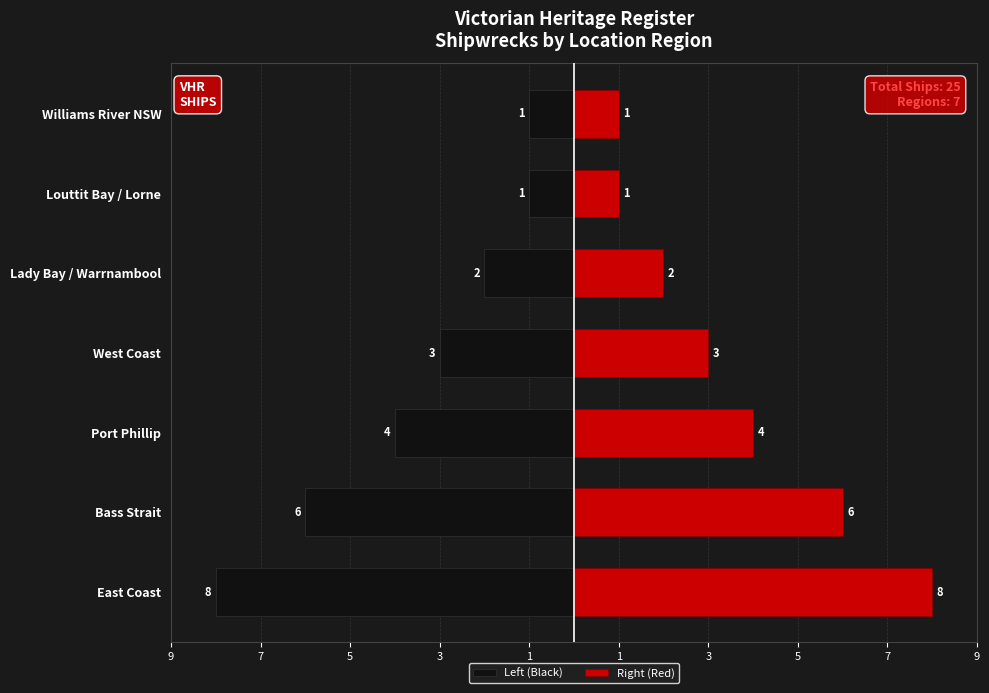

How many series are shown in this chart?

2